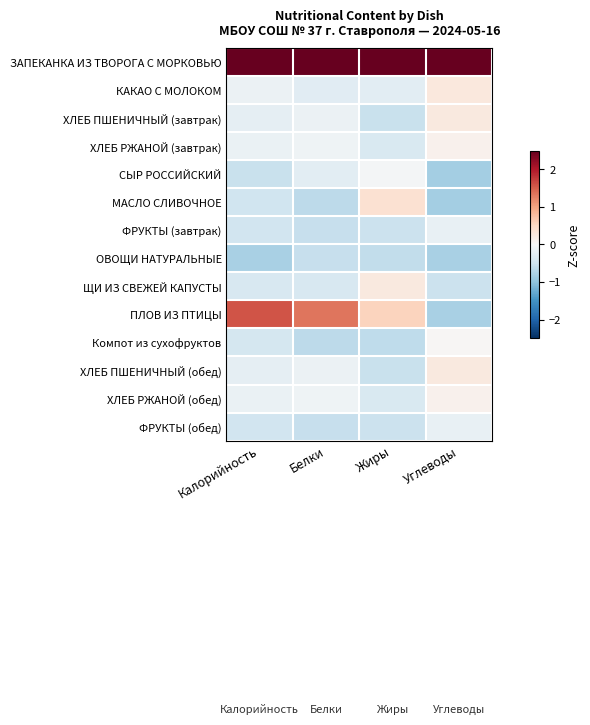

What is the difference between the highest and lowest values at Белки?

3.8